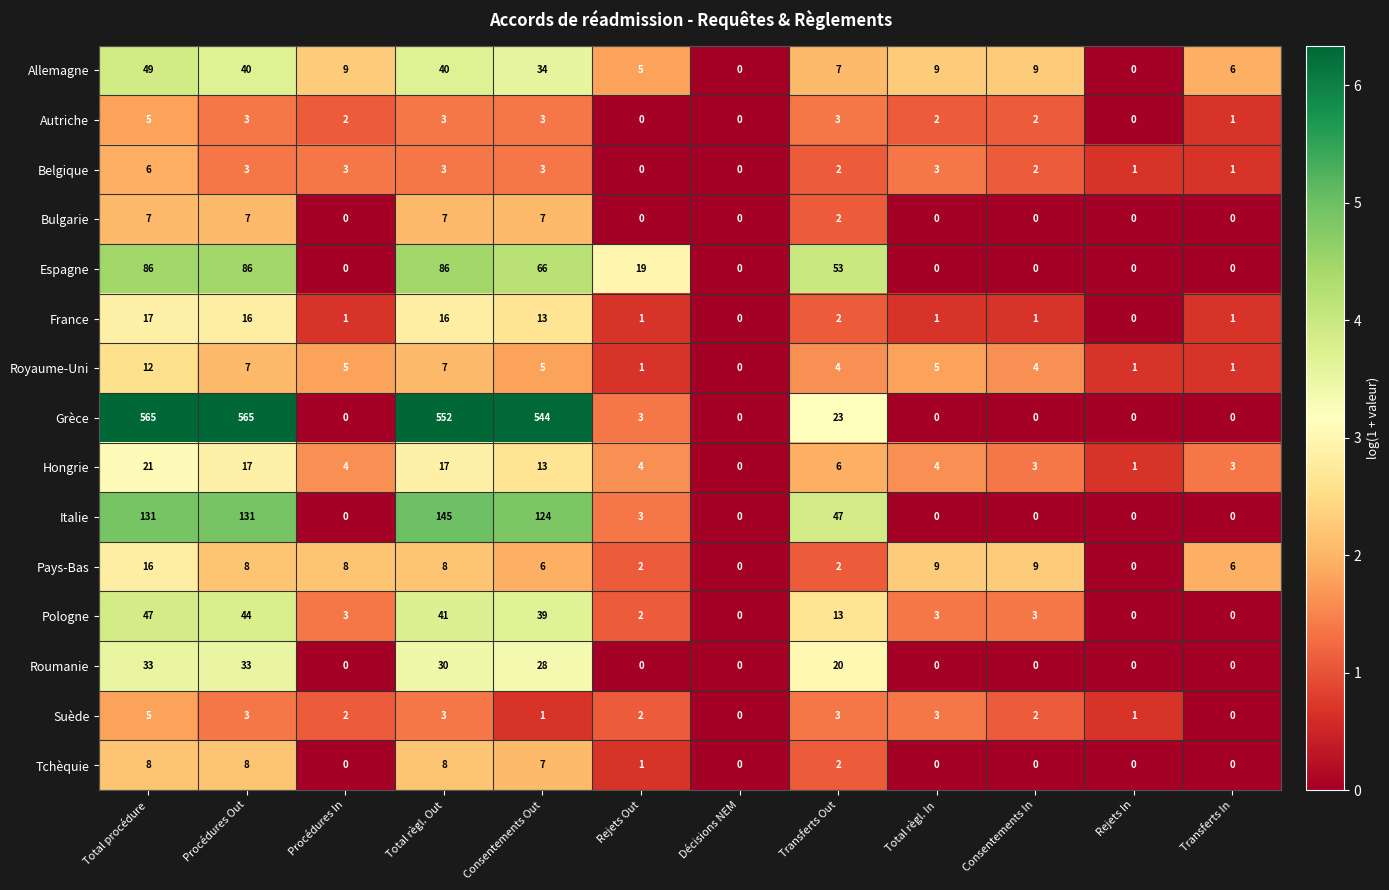

What is the total value across all series at Procédures In?

37